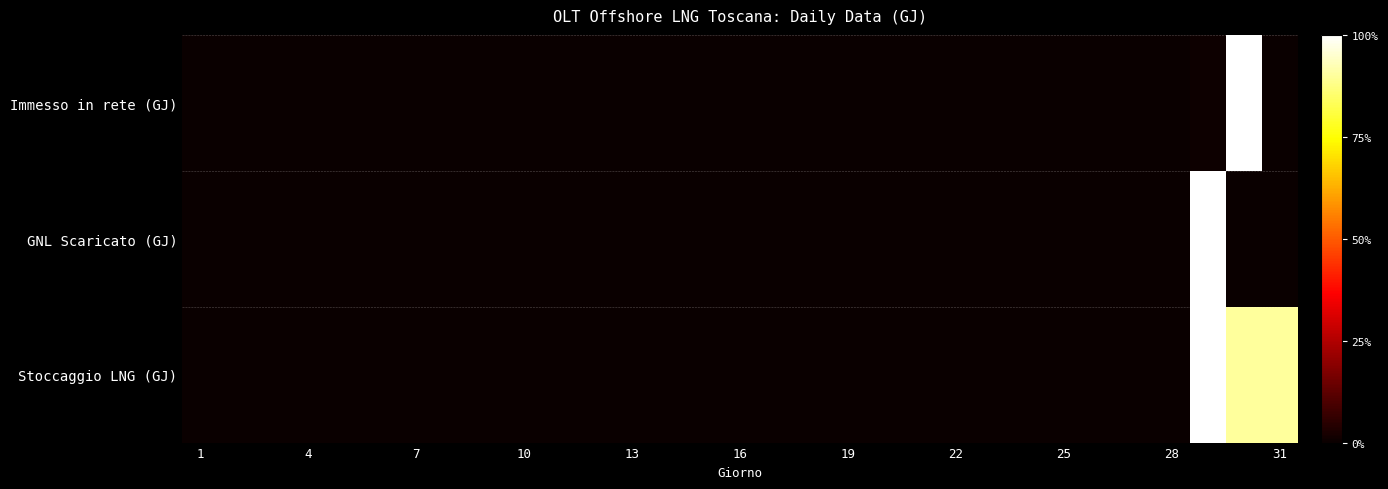

Which category has the highest value across all series?

29